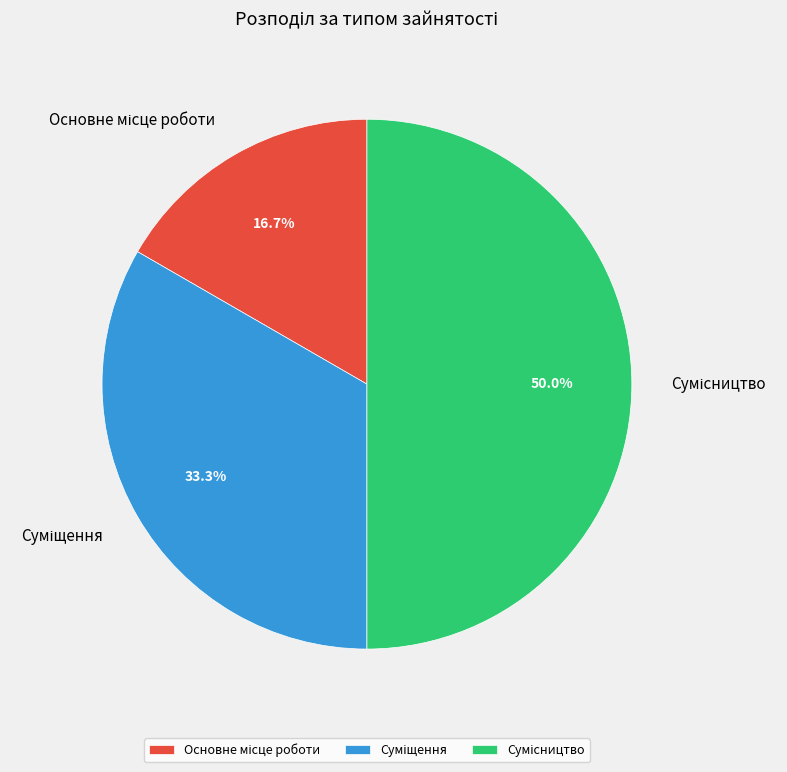

How many slices are in this pie chart?

3